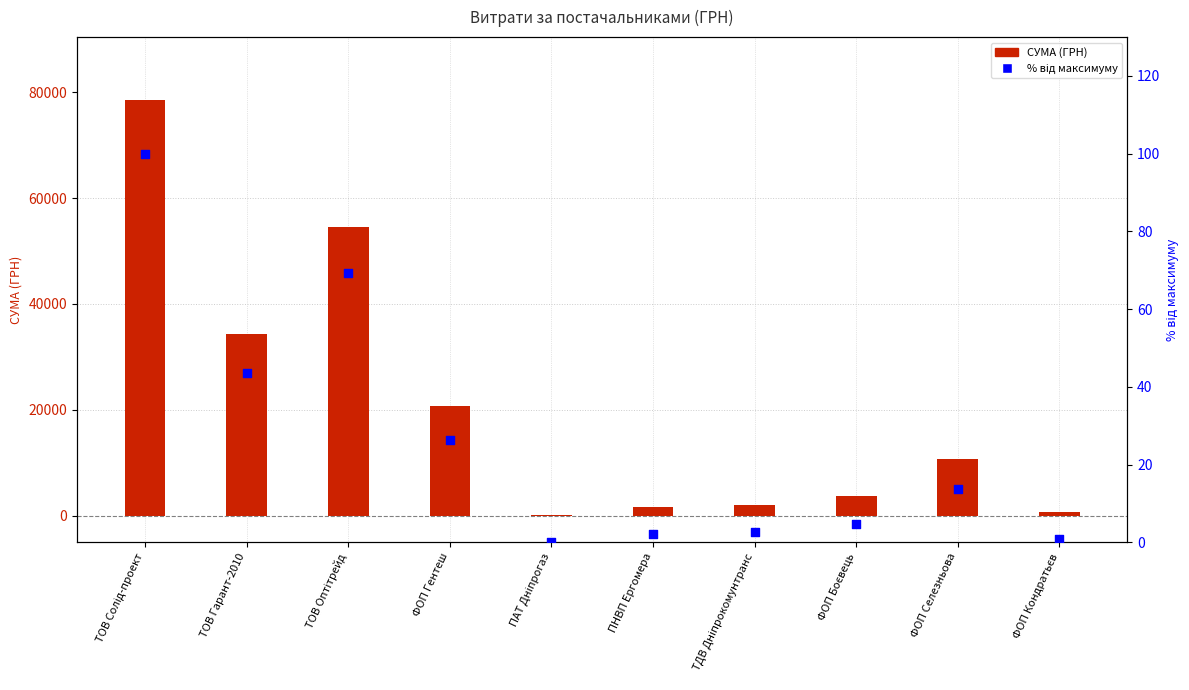

Which series contains the highest Y value?

СУМА (ГРН)